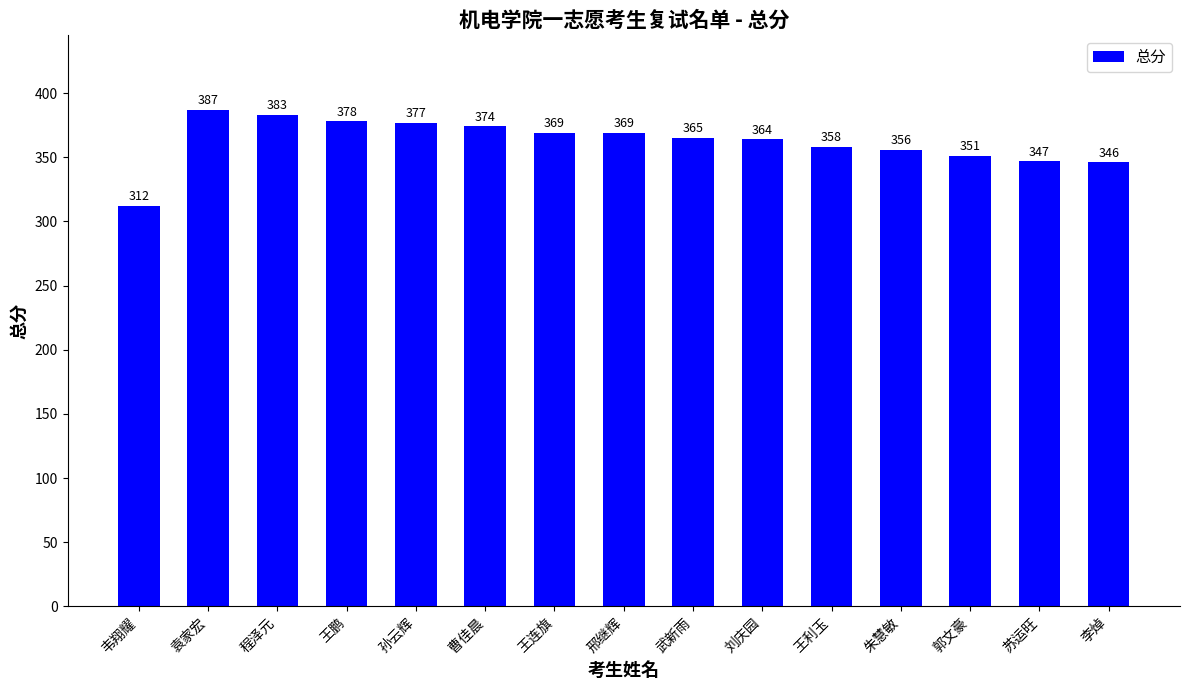

The chart shows a value of 383 at 程泽元. True or false?

True